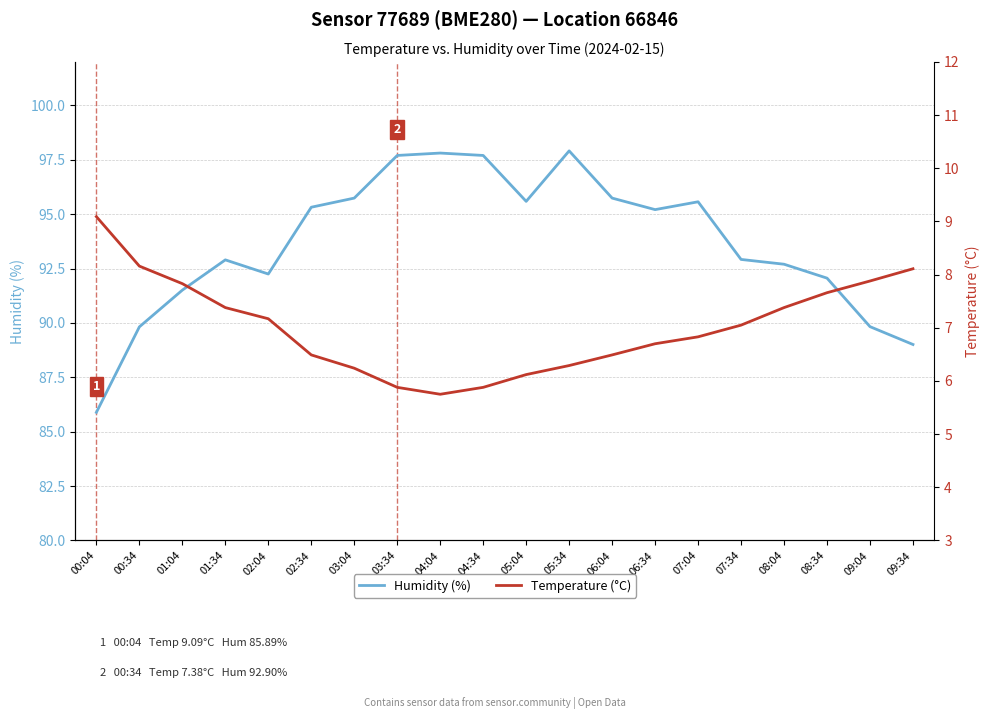

How many data points in temperature are less than 7?

10